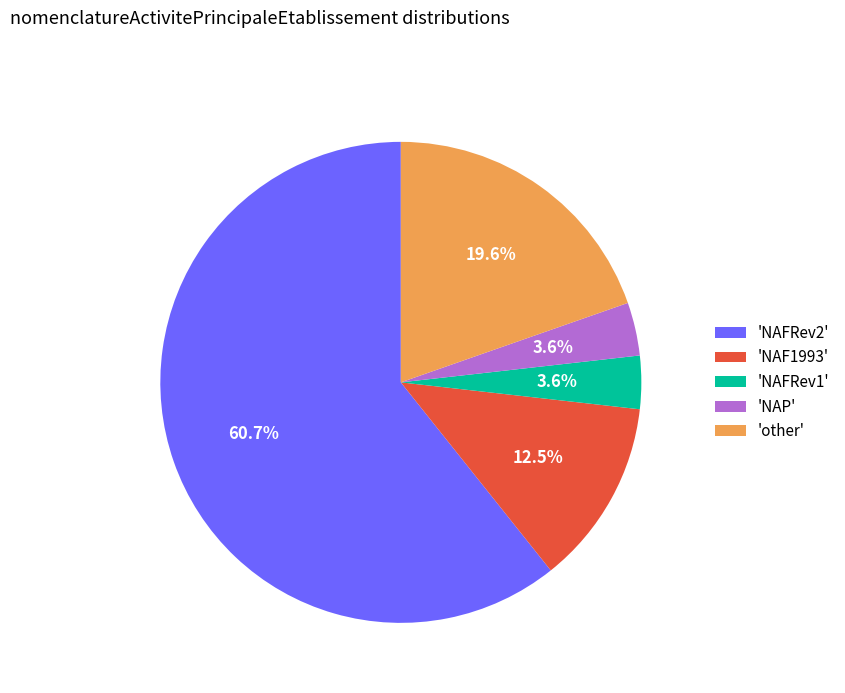

Which has a higher value, 'NAFRev2' or 'other'?

'NAFRev2'